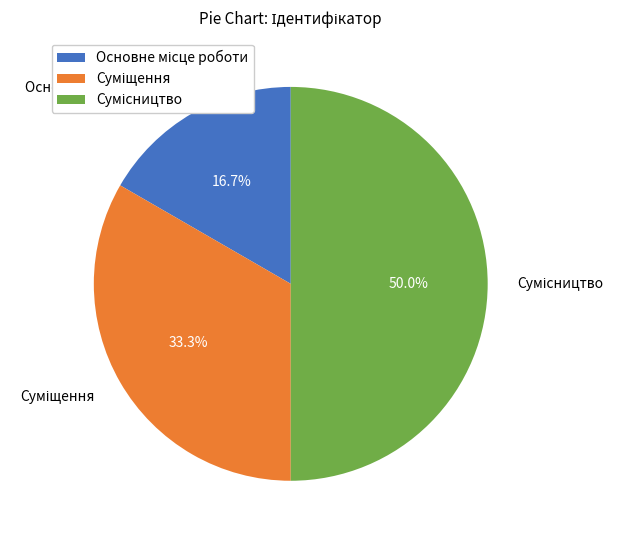

Rank the categories by value from lowest to highest.

Основне місце роботи, Суміщення, Сумісництво